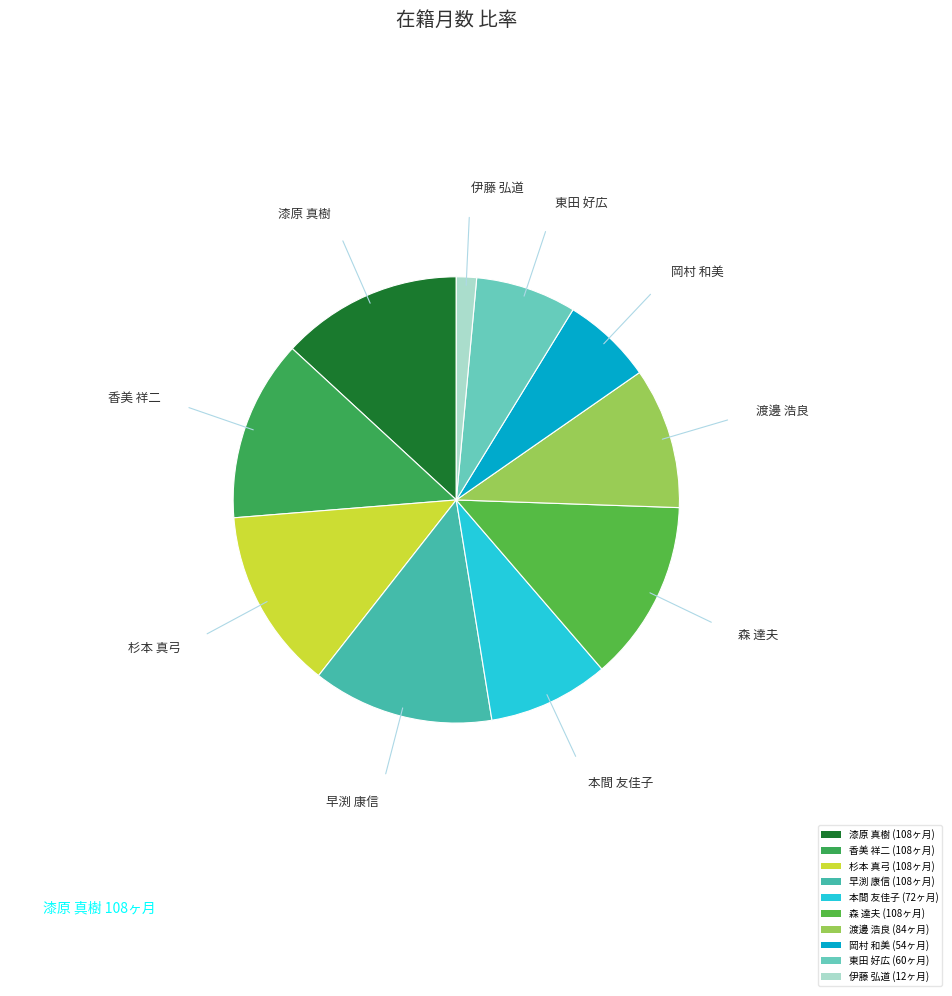

Do 早渕 康信 and 香美 祥二 together represent more than half of the pie?

No